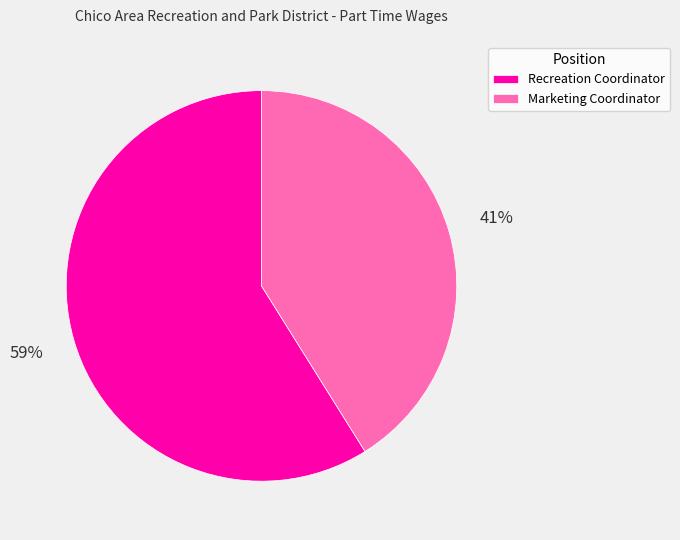

To the nearest percent, what is the average slice percentage?

50%